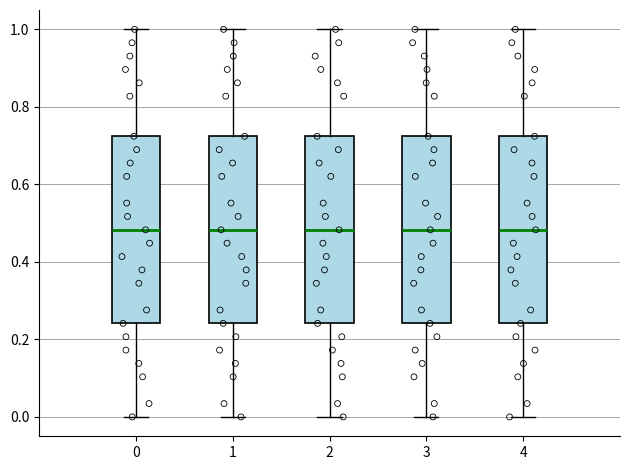

Reading left to right, transcribe this box plot: for each box, give where its median line is, the range the box spans, and where its two whiskers end, as read against the y-axis. The values are not printed on the chart, so give them approximately, as read against the axis.

0: median 0.48, box 0.24 to 0.72, whiskers 0.00 to 1.00
1: median 0.48, box 0.24 to 0.72, whiskers 0.00 to 1.00
2: median 0.48, box 0.24 to 0.72, whiskers 0.00 to 1.00
3: median 0.48, box 0.24 to 0.72, whiskers 0.00 to 1.00
4: median 0.48, box 0.24 to 0.72, whiskers 0.00 to 1.00